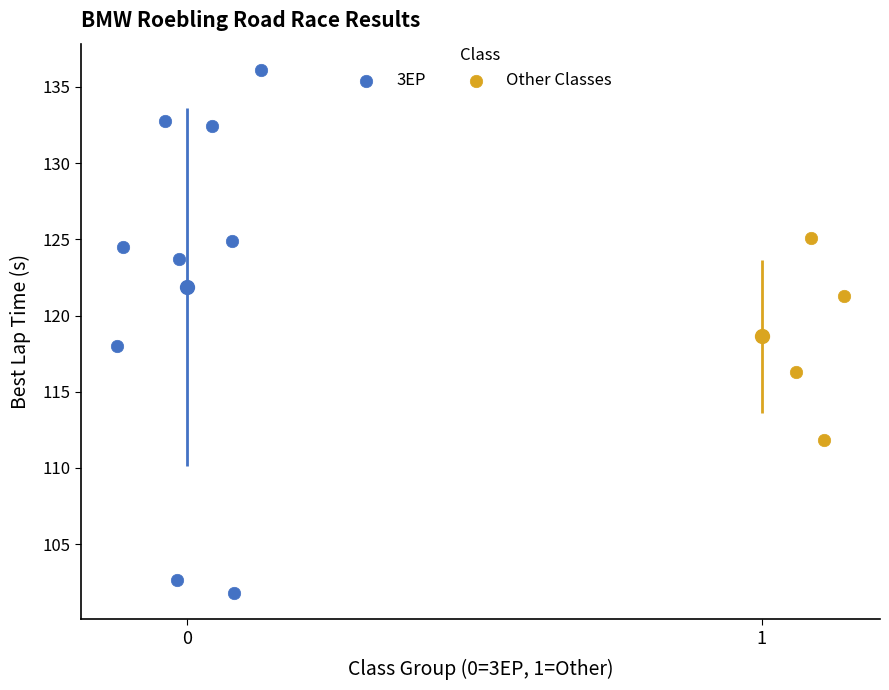

Which series reaches the maximum Y coordinate?

3EP